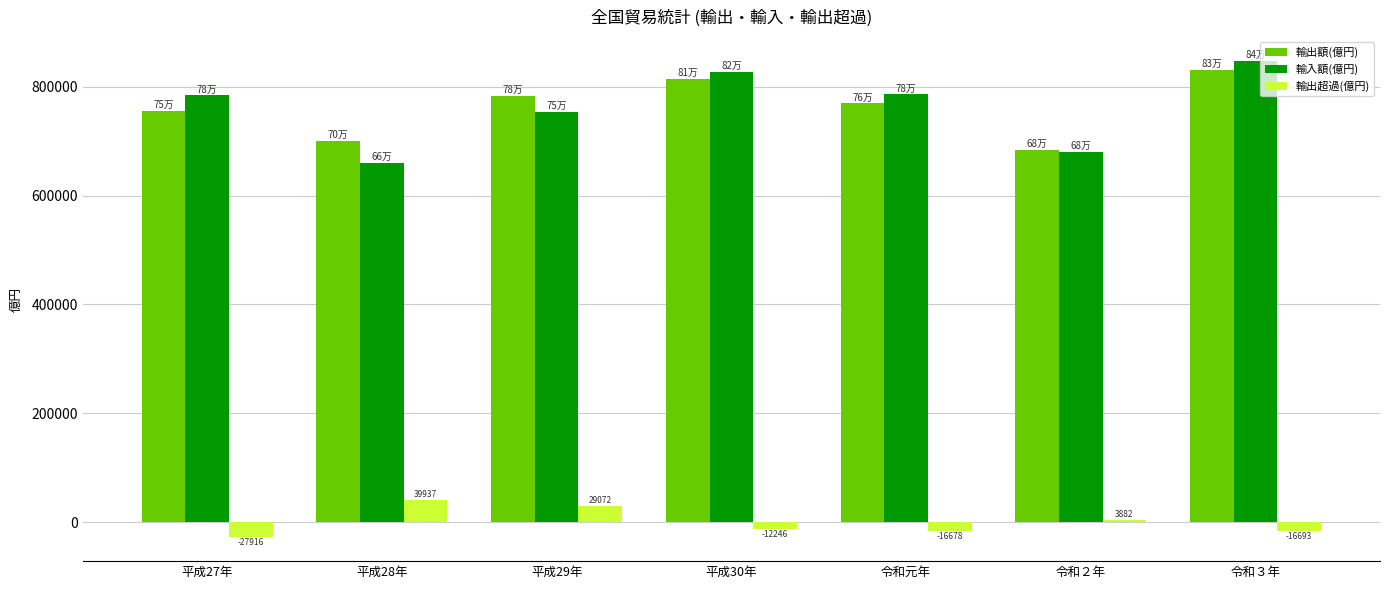

What is the sum of all 輸出額(億円) values?

5338370.6